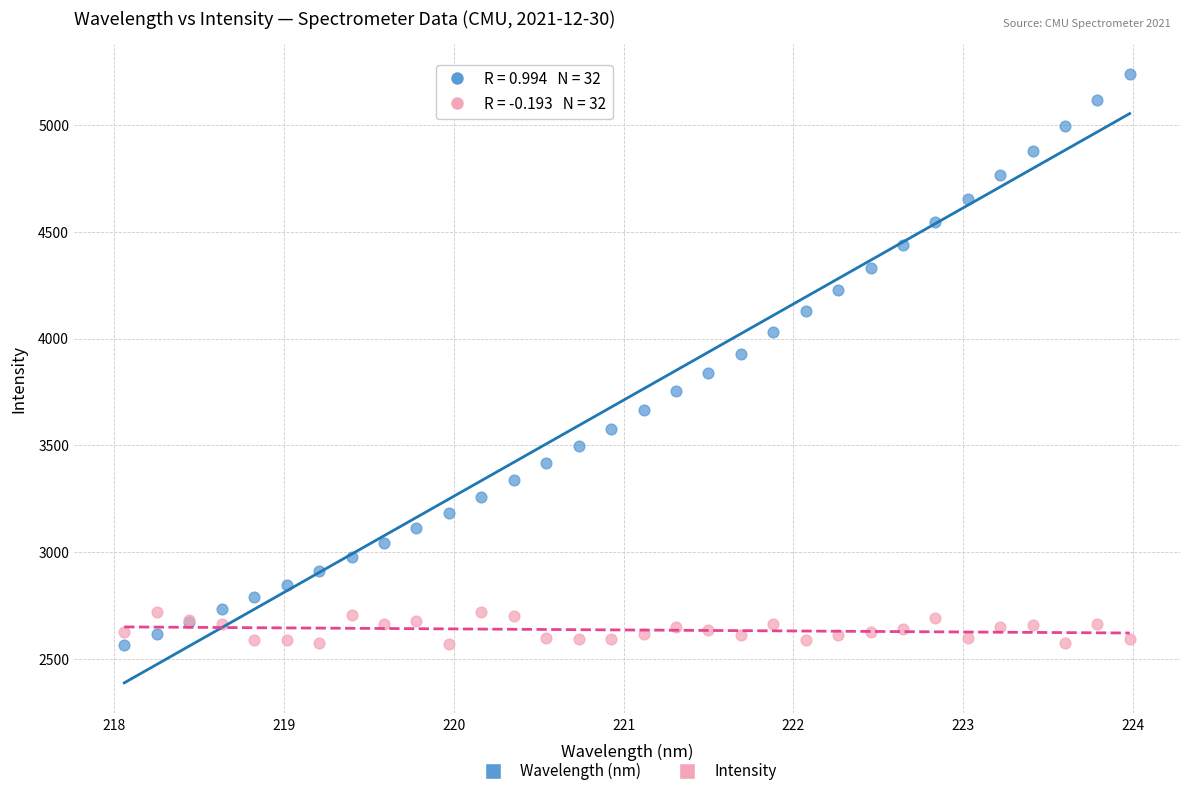

Which series has the widest spread of Y values?

Wavelength (nm)